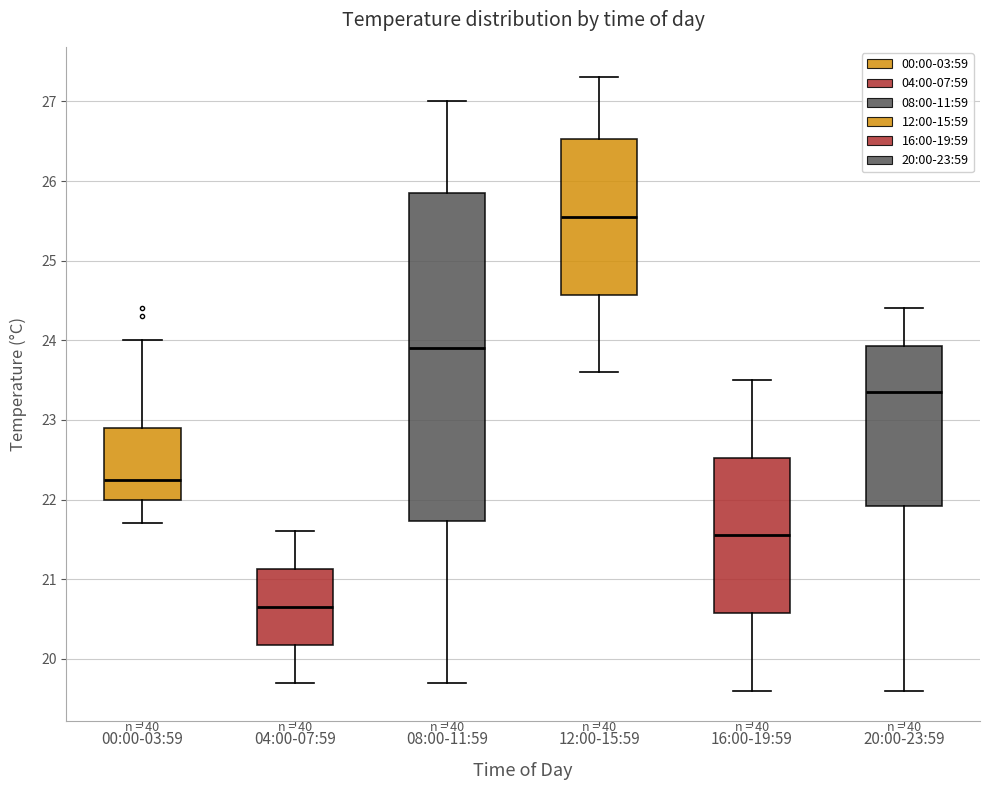

Which box is the tallest, from its lower edge to its upper edge?

08:00-11:59